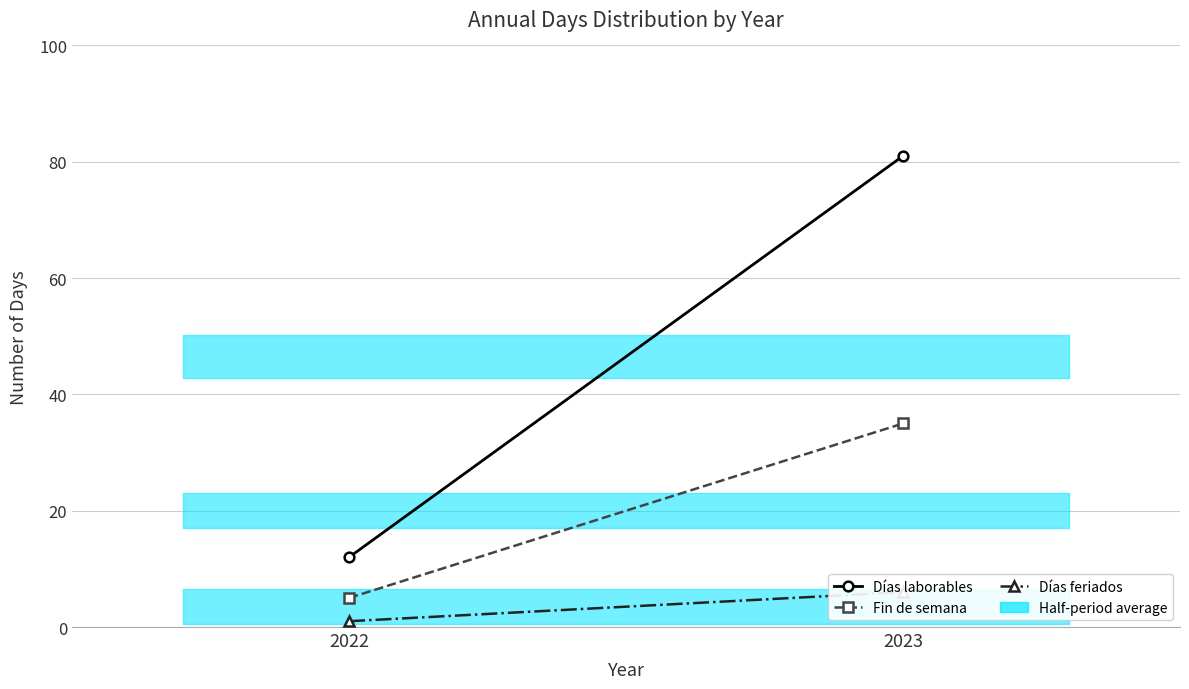

List the series in order of their peak value, highest first.

Días laborables, Fin de semana, Días feriados